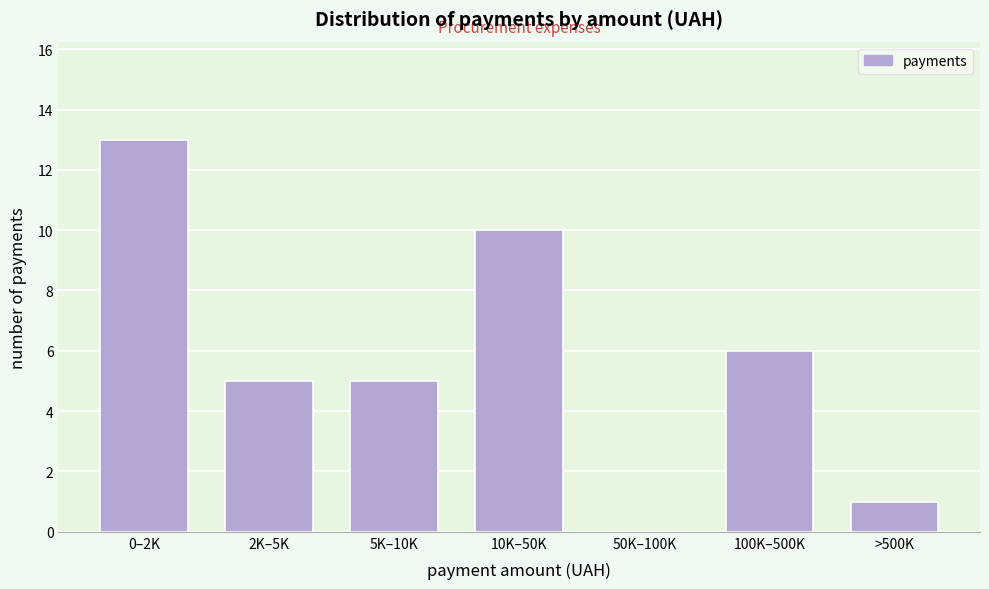

Reading left to right, extract all data points from this chart.

0–2K=13	2K–5K=5	5K–10K=5	10K–50K=10	50K–100K=0	100K–500K=6	>500K=1